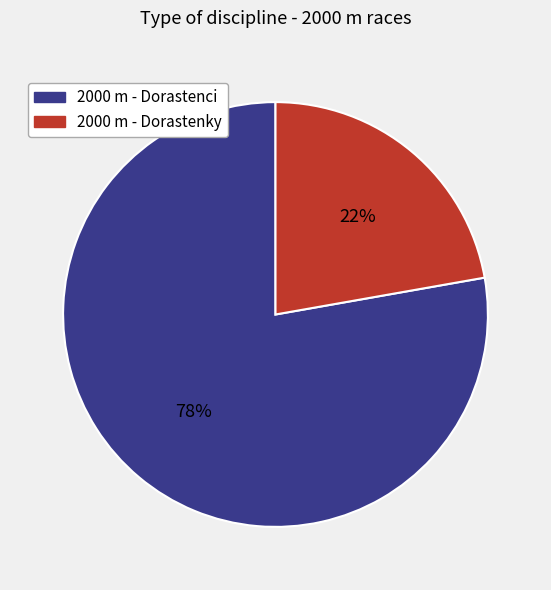

Do 2000 m - Dorastenky and 2000 m - Dorastenci together represent more than half of the pie?

Yes